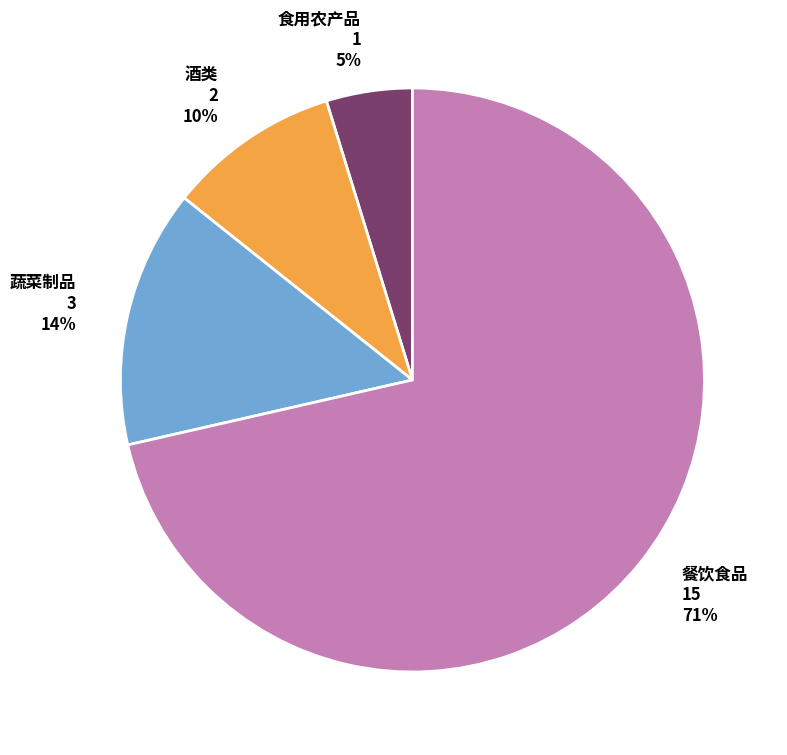

Which has a higher value, 食用农产品 1 5% or 蔬菜制品 3 14%?

蔬菜制品 3 14%